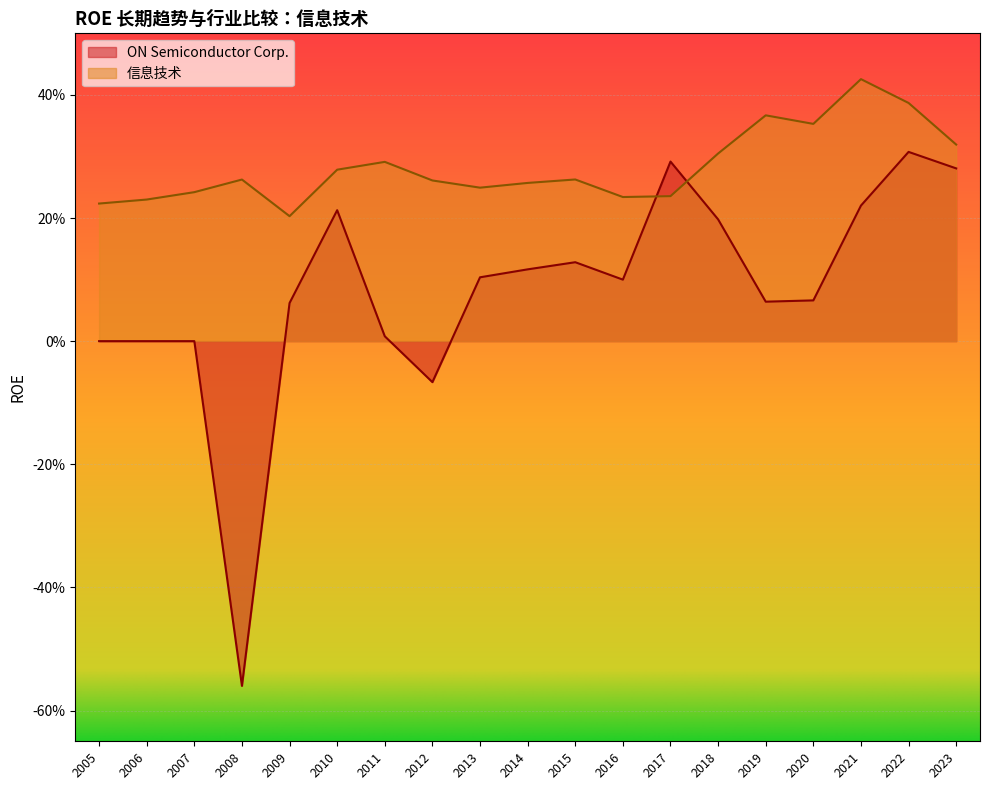

Which has a higher value, 2016 or 2023?

2023